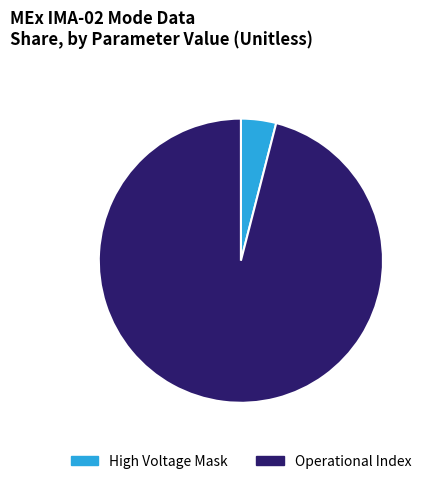

Combined, do High Voltage Mask and Operational Index account for over 50%?

Yes